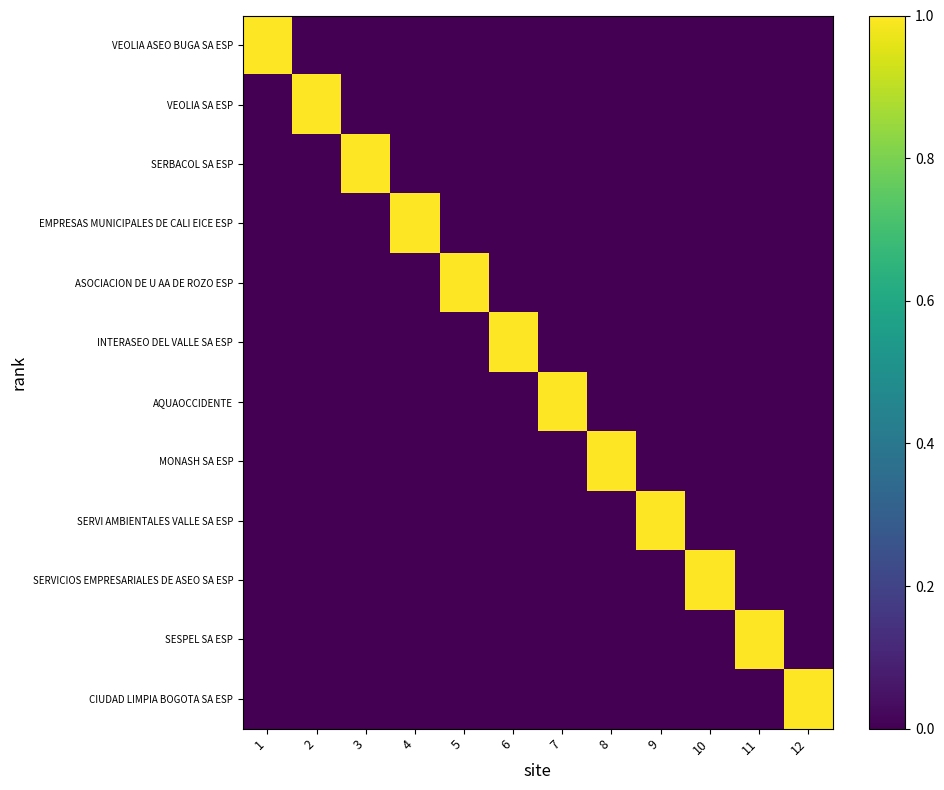

Between 1 and 11, which series saw the biggest shift?

VEOLIA ASEO BUGA SA ESP